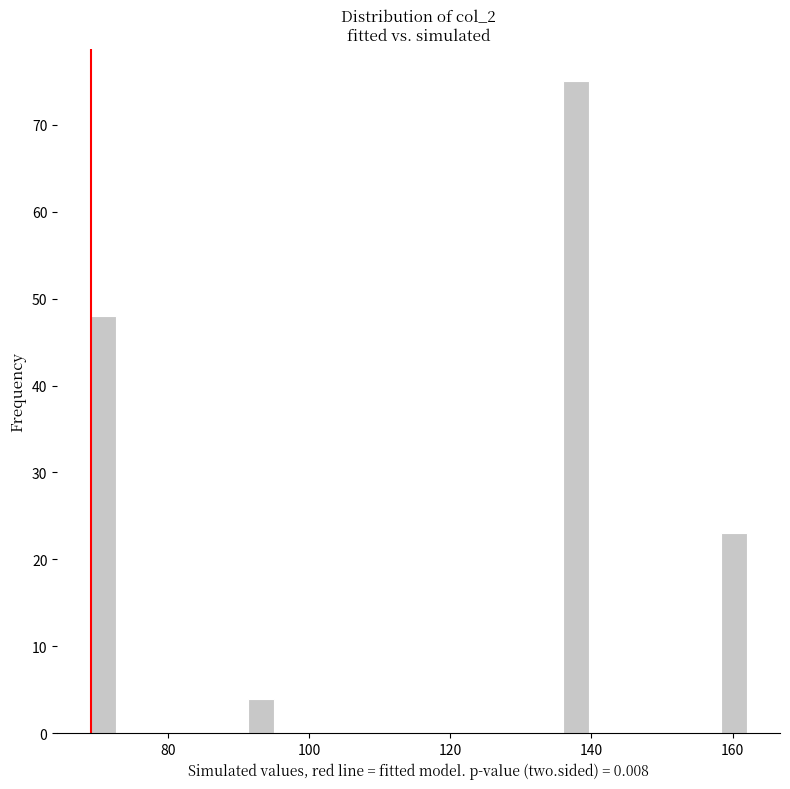

Around what value on the x-axis is the tallest bar? Give the approximate position of its centre, as read against the axis.

138